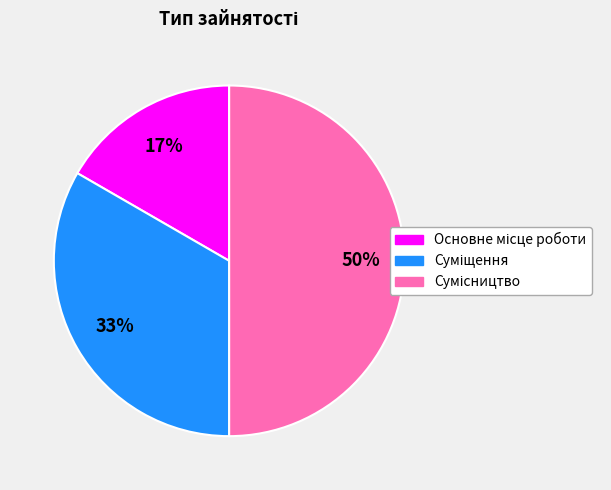

To the nearest percent, what is the difference between the largest and smallest slice percentages?

33%